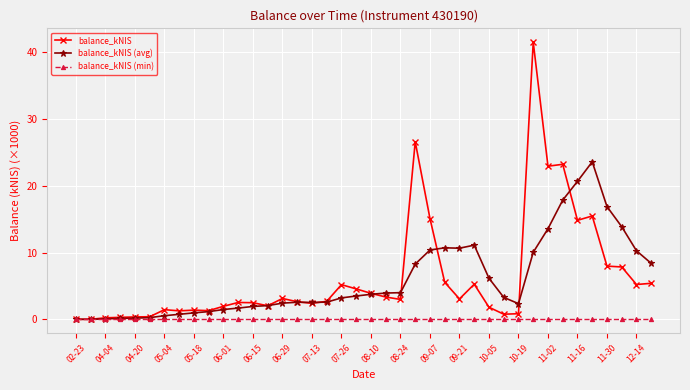

Rank the series by their maximum value, from highest to lowest.

balance_kNIS, balance_kNIS (avg), balance_kNIS (min)